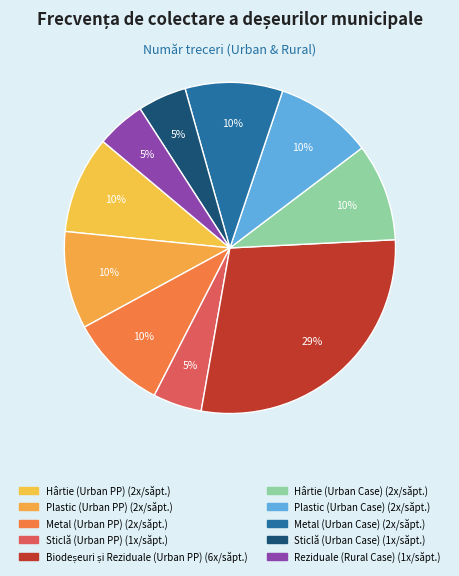

Count the number of slices in the pie.

10